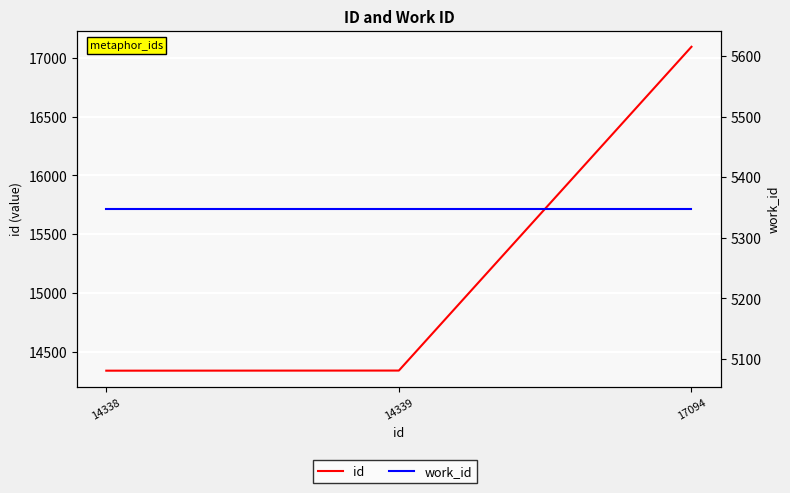

Reading left to right, extract all data points from this chart.

id: 14338	14339	17094
work_id: 5348	5348	5348